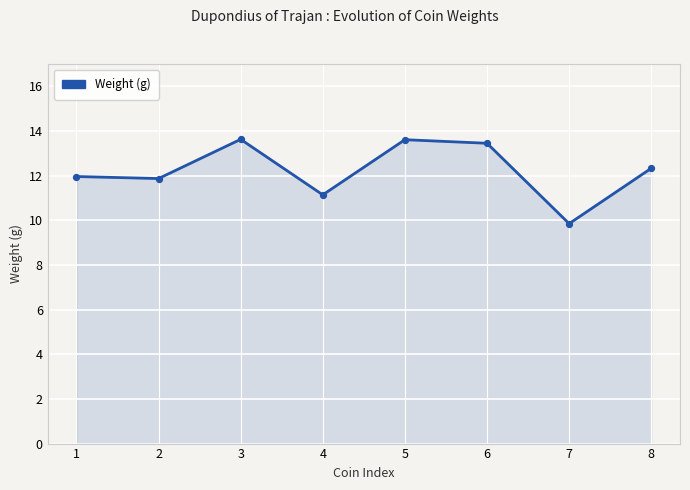

What is the ratio of the value at 1 to the value at 7?

1.2